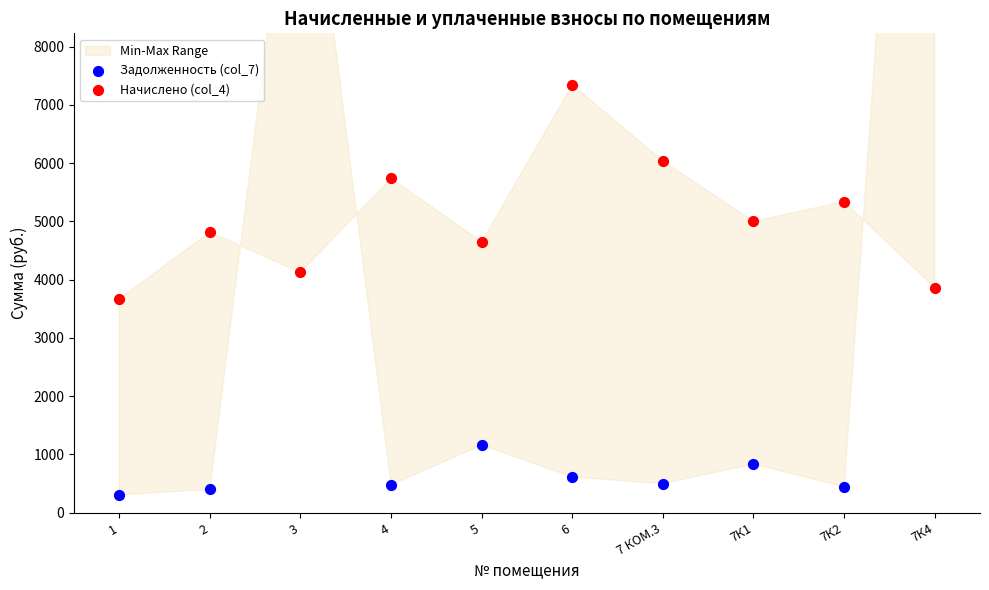

What is the total value across all series at 5?

5807.8